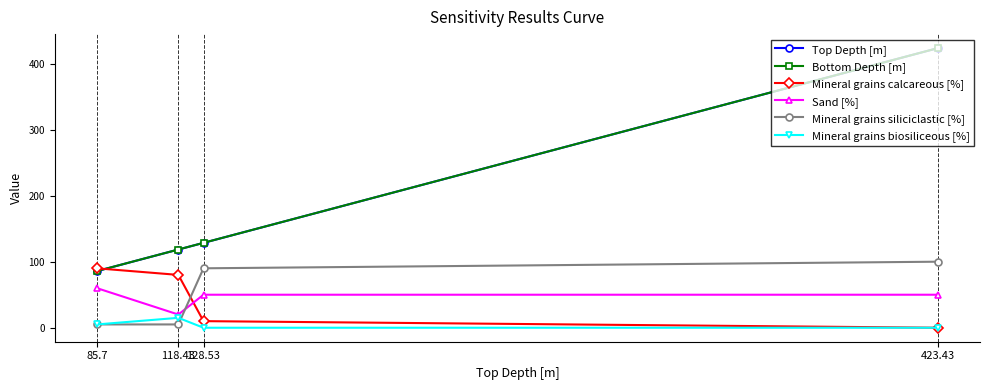

What is the average value of the Top Depth [m] series?

189.0